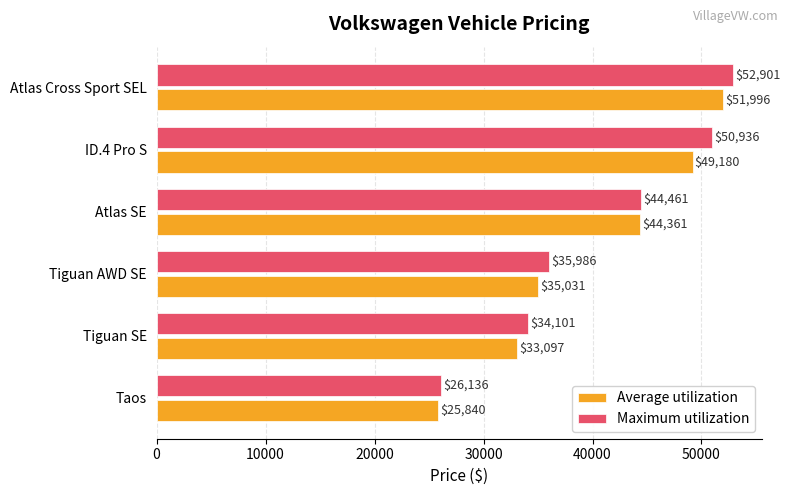

What is the minimum value shown in the chart?

25840